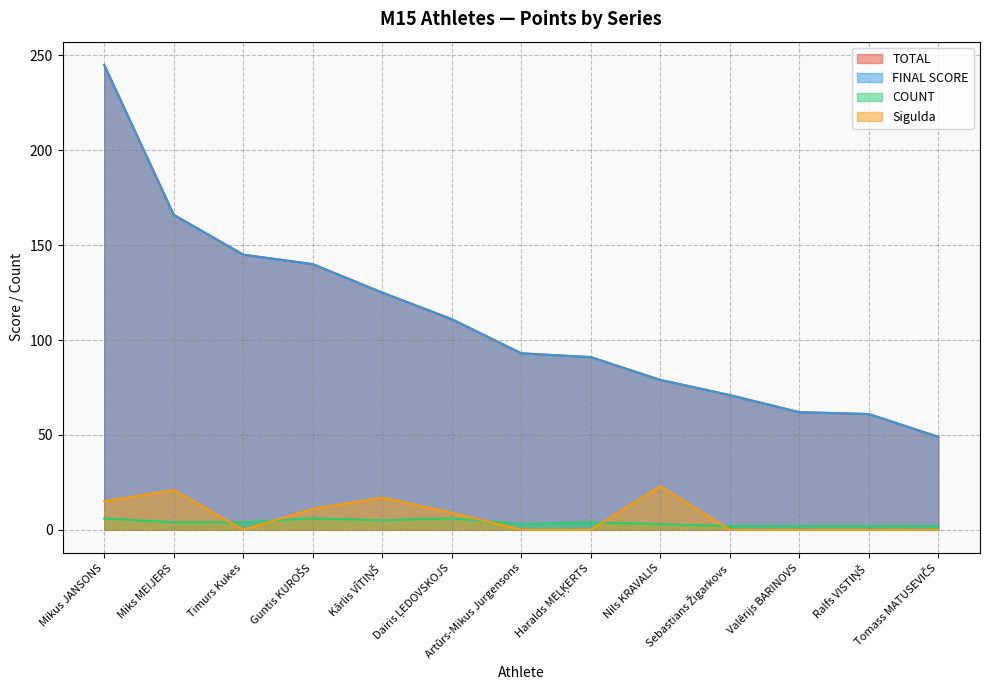

How many data points in TOTAL are less than 93?

6